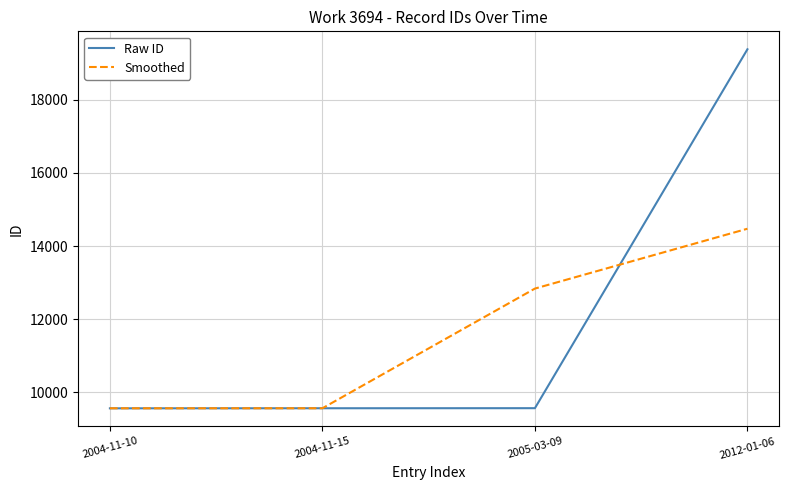

At which category is the sum across all series the highest?

2012-01-06